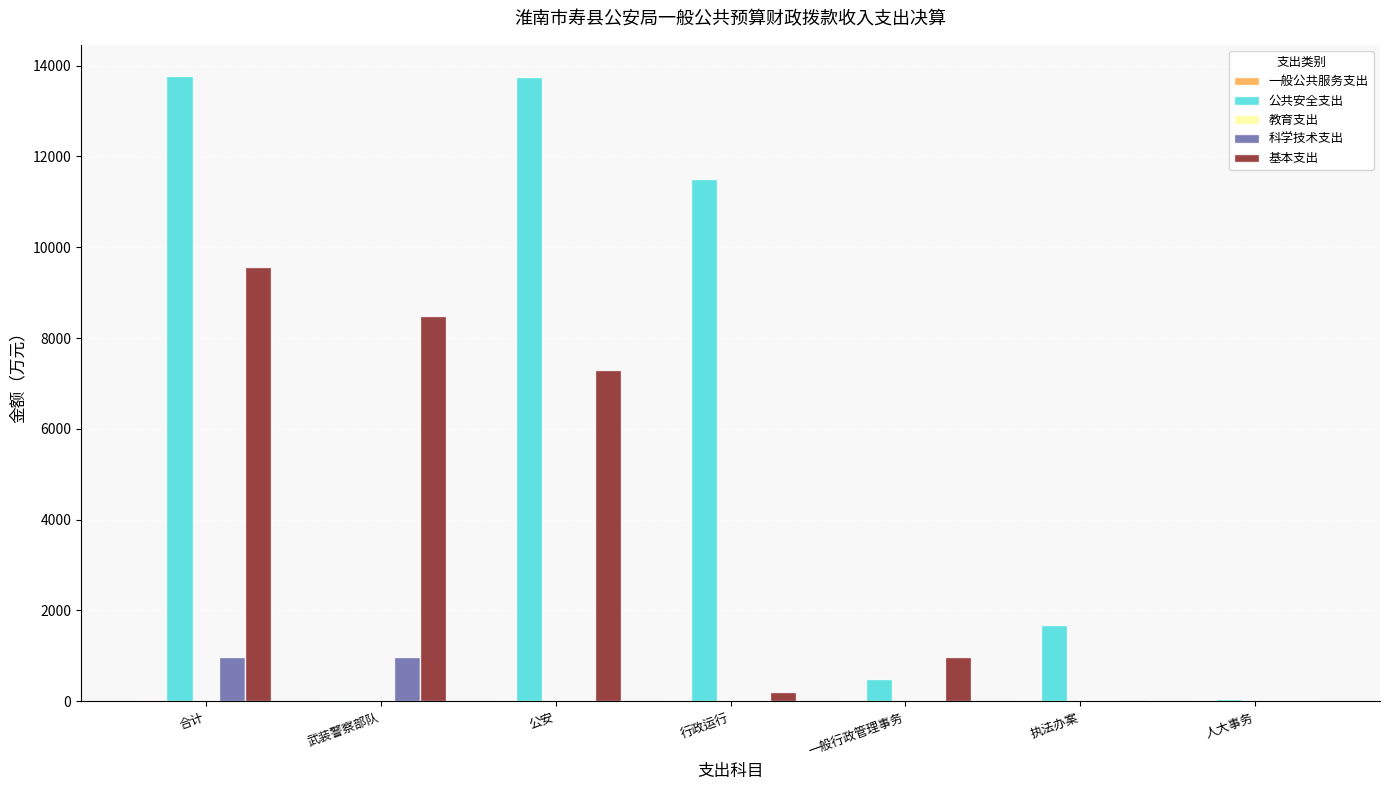

How many data points in 科学技术支出 are above 0?

2